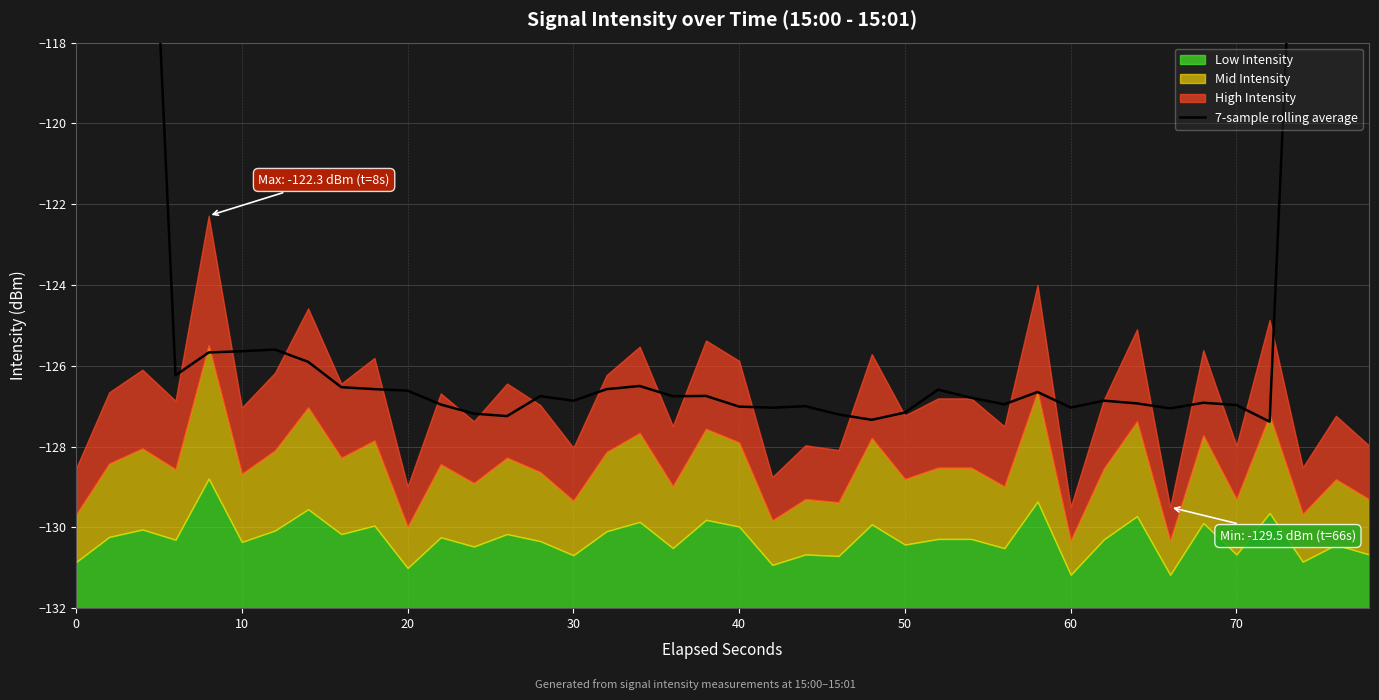

What is the average value?

-121.3